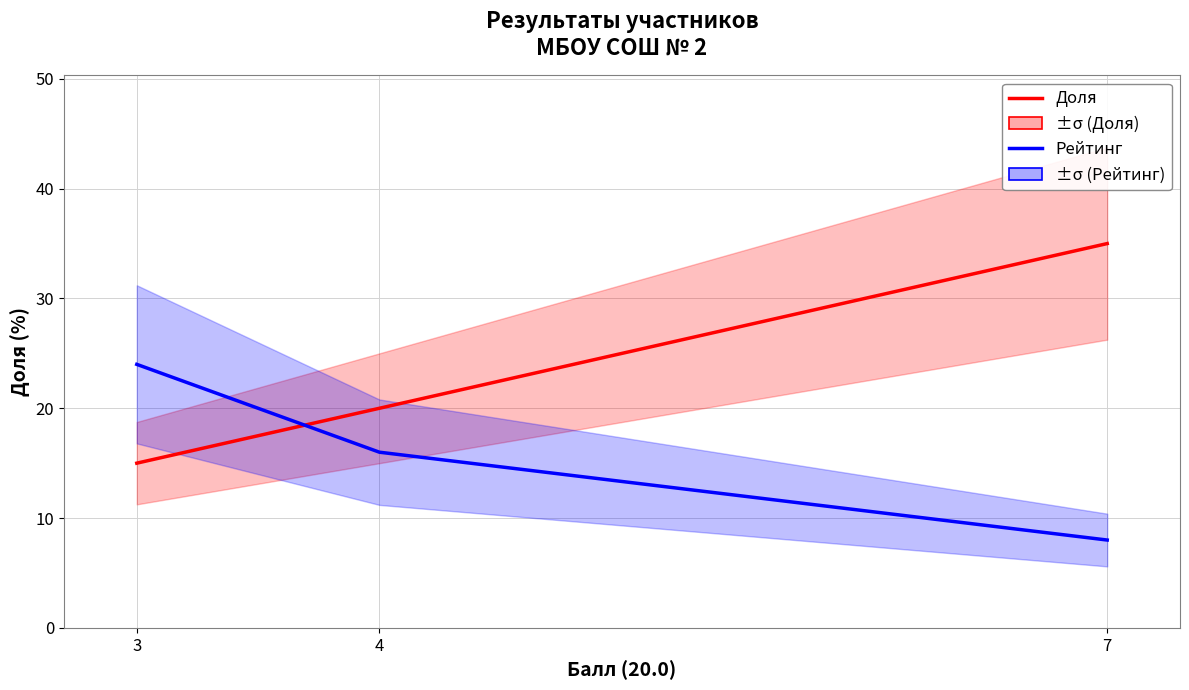

Is it true that Рейтинг equals 10 at 4?

False